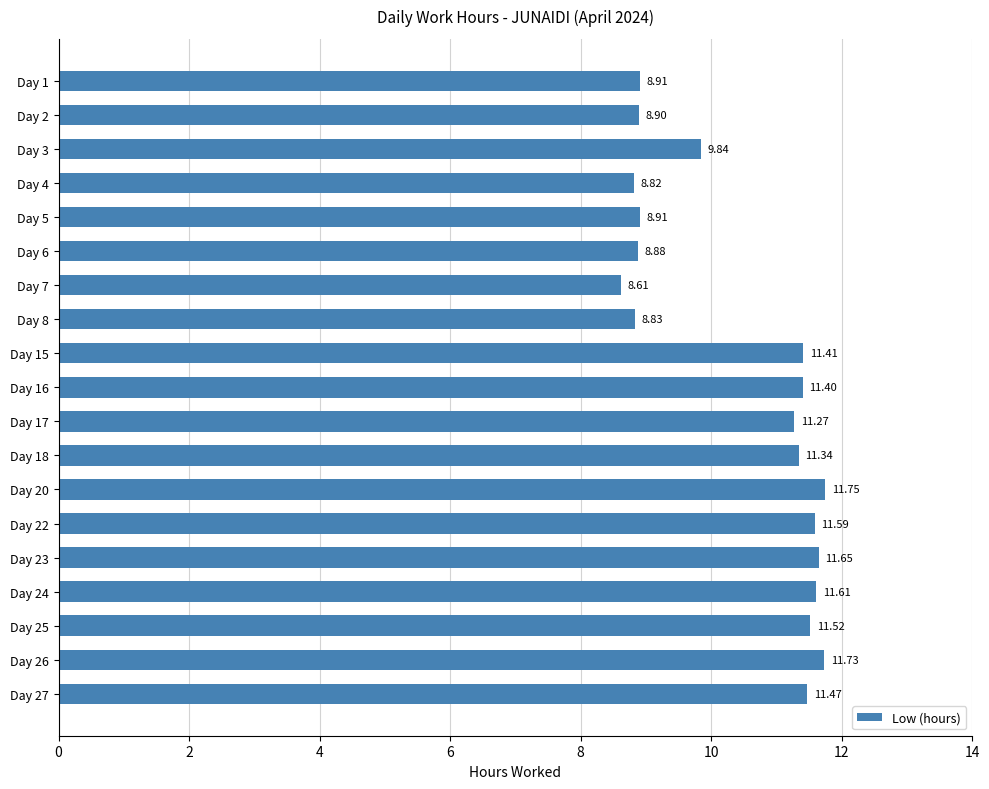

Approximately how many times larger is the value at Day 23 compared to Day 22?

1.0